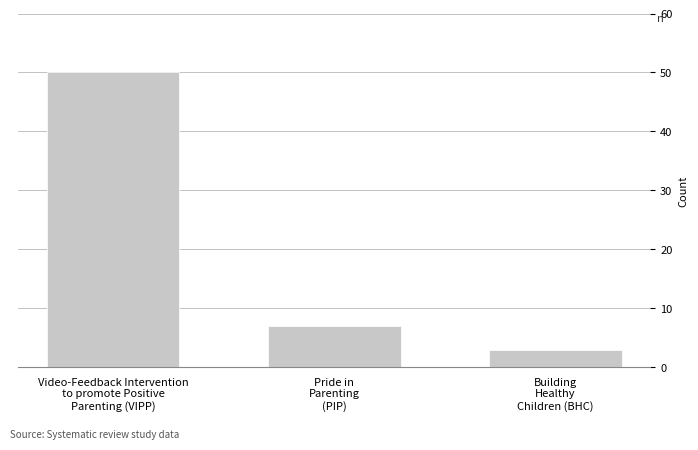

How many data points are less than 7?

1